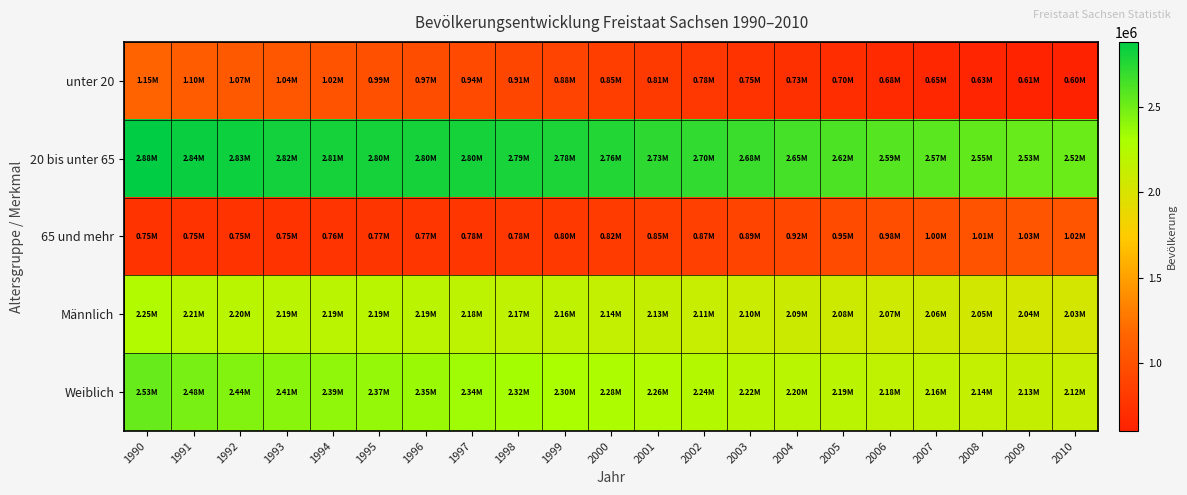

Between 2010 and 2009, which is larger?

2009